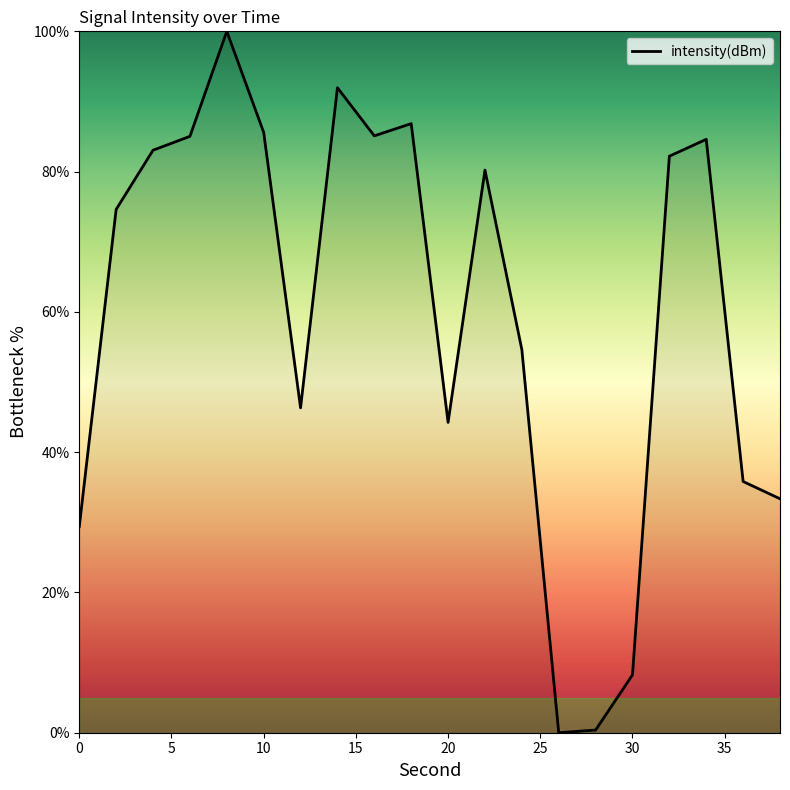

What is the difference between the maximum and minimum values?

100.0